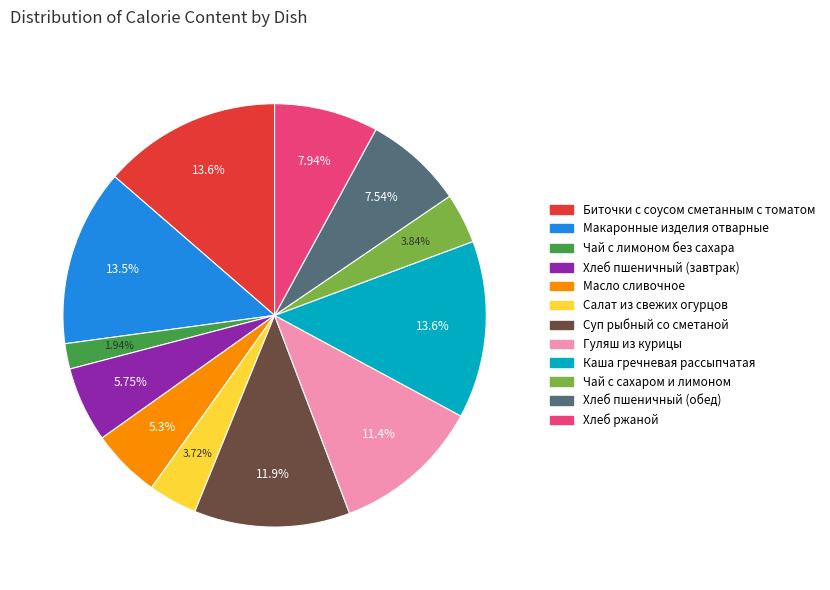

Do Гуляш из курицы and Чай с сахаром и лимоном together represent more than half of the pie?

No